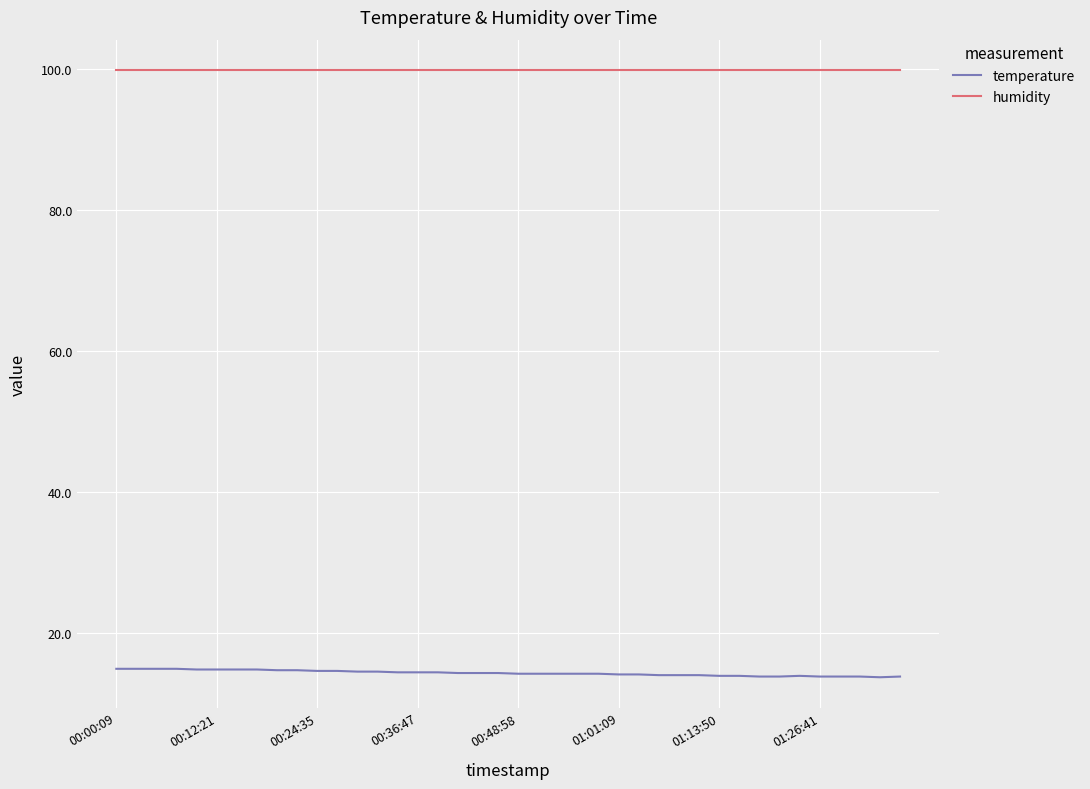

List the series in order of their peak value, lowest first.

temperature, humidity